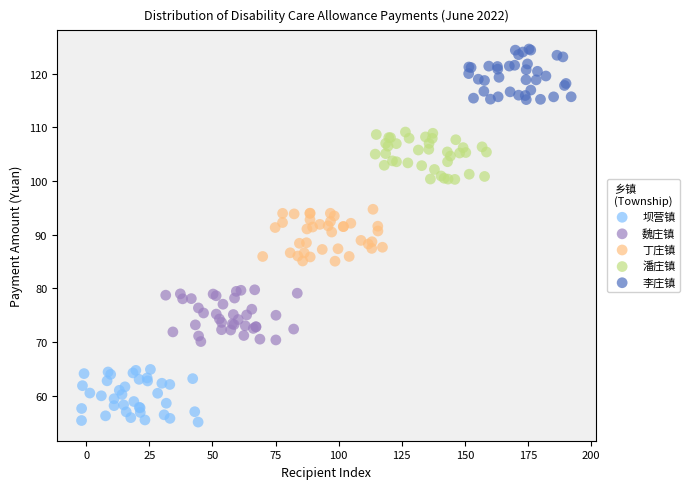

Which series reaches the maximum Y coordinate?

李庄镇